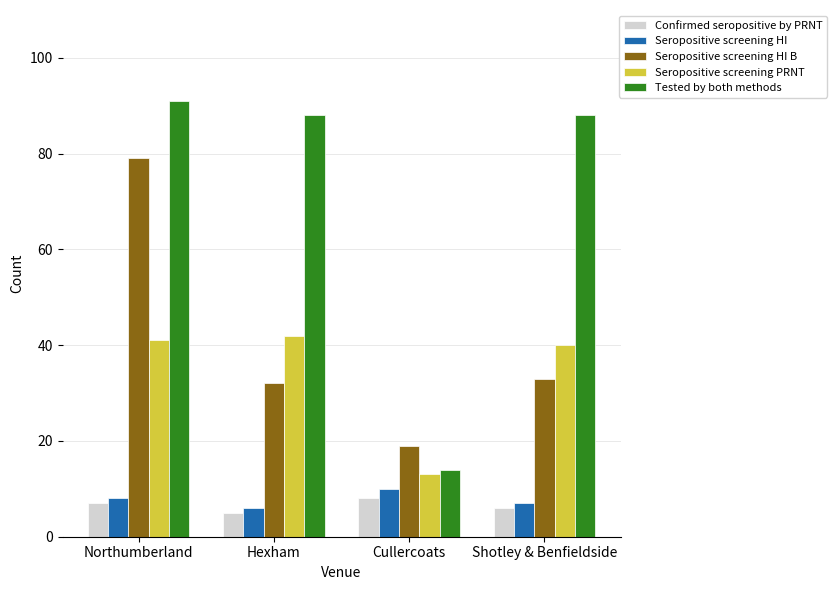

What is the difference between the second highest and minimum values in the Confirmed seropositive by PRNT series?

2